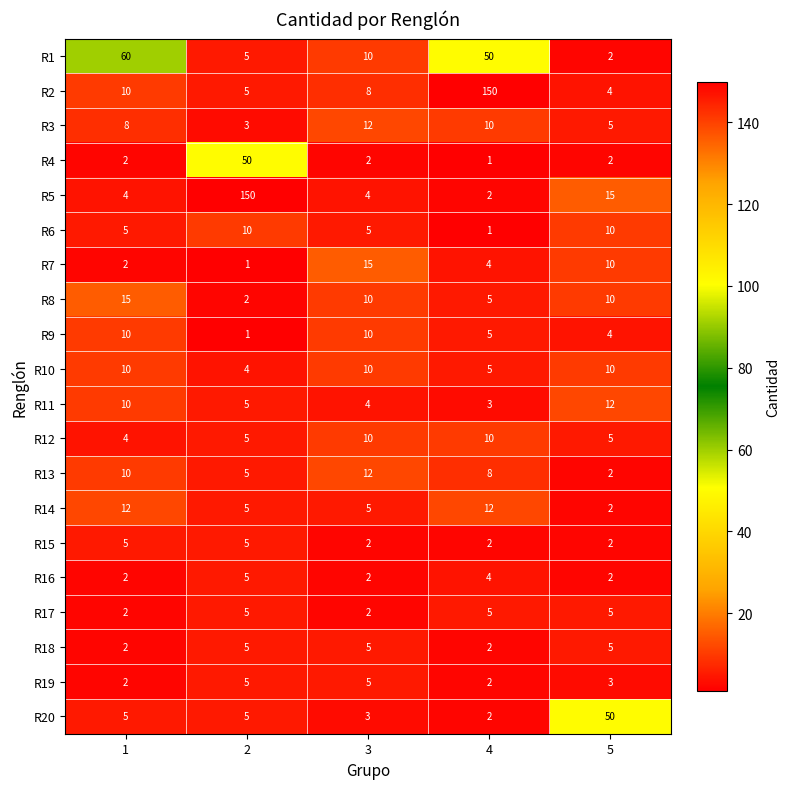

Is it true that R3 equals 10 at 4?

True